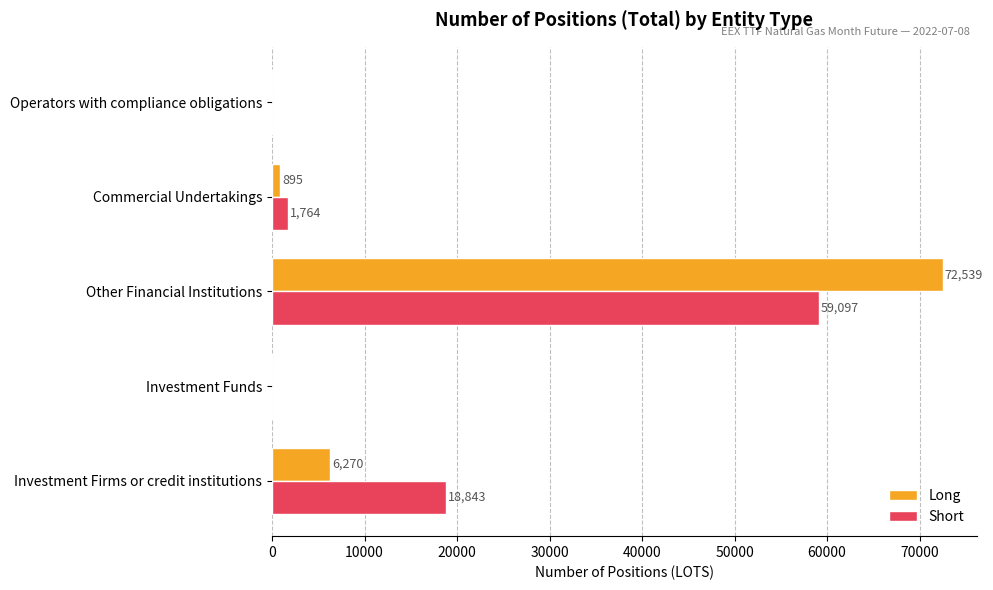

What is the sum of the Short values at Investment Firms or credit institutions and Investment Funds?

18843